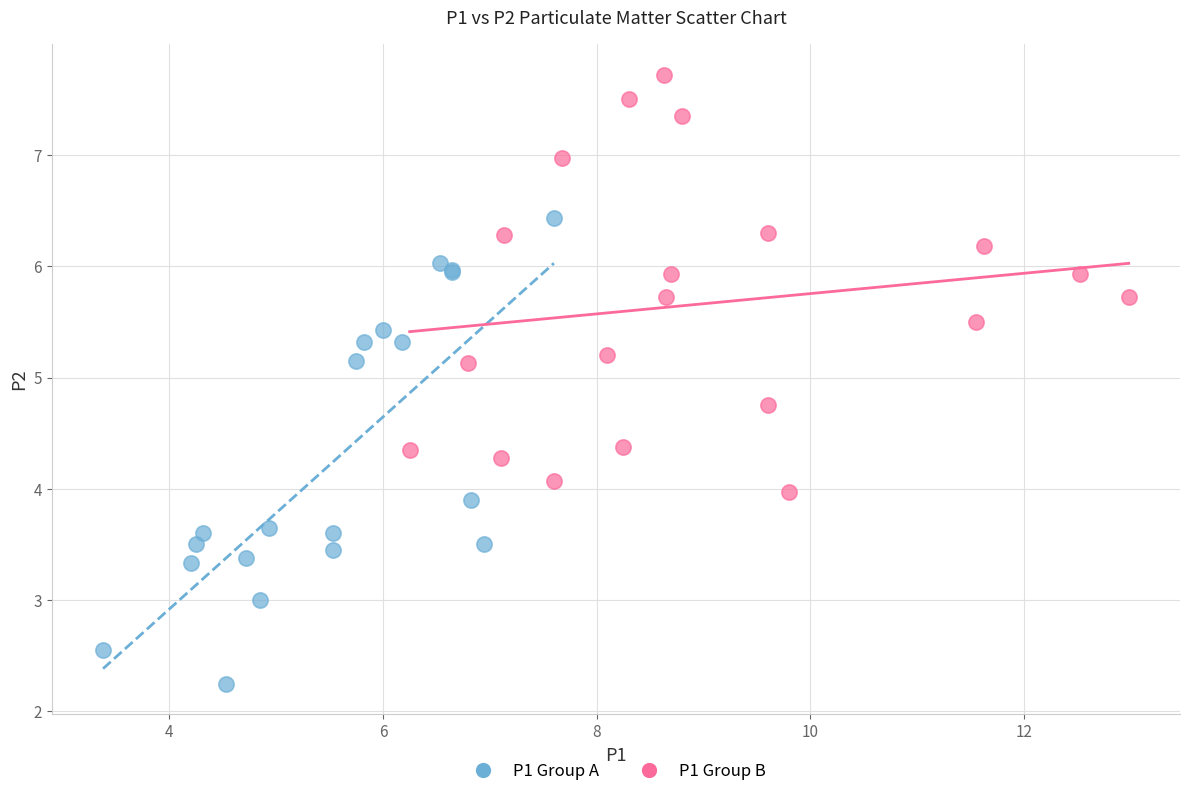

Which series reaches the minimum Y coordinate?

P1 Group A